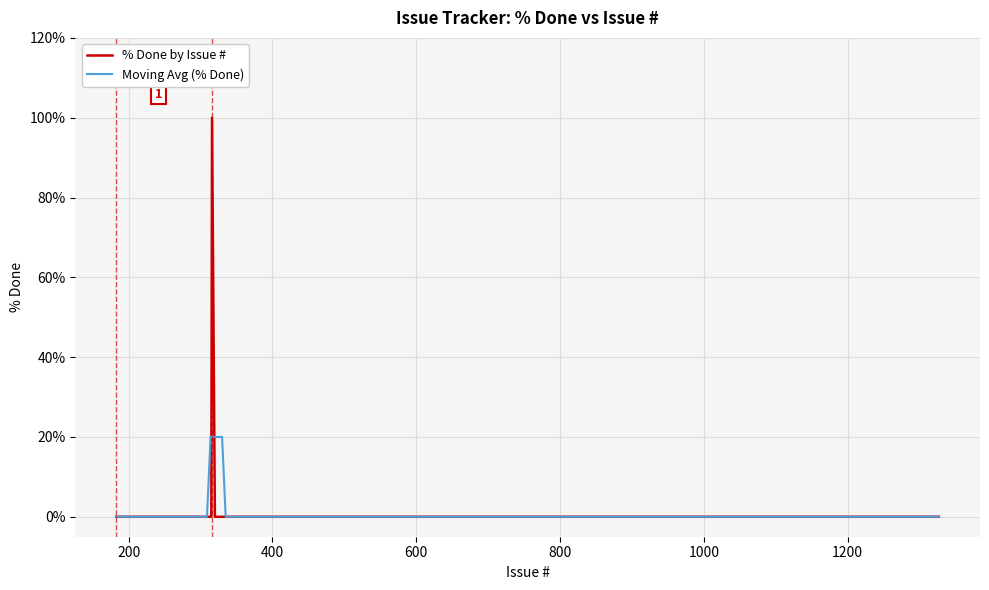

Does the chart display data point markers on the line(s)?

No